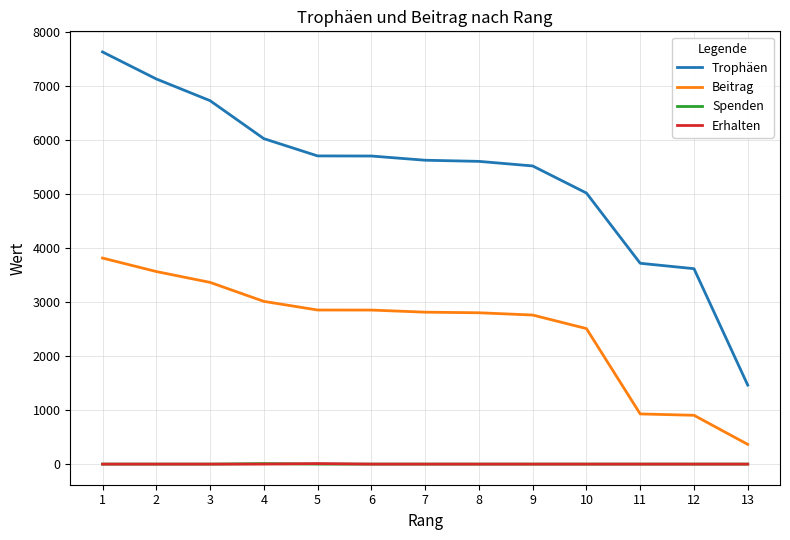

True or false: Spenden and Trophäen cross at least once.

False